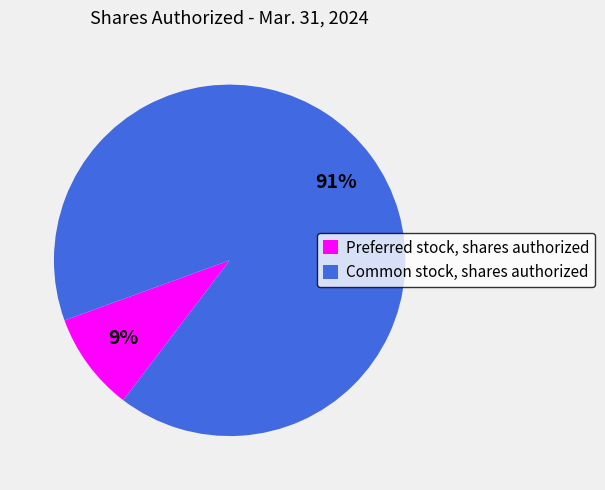

Rank the categories by value from lowest to highest.

Preferred stock, shares authorized, Common stock, shares authorized